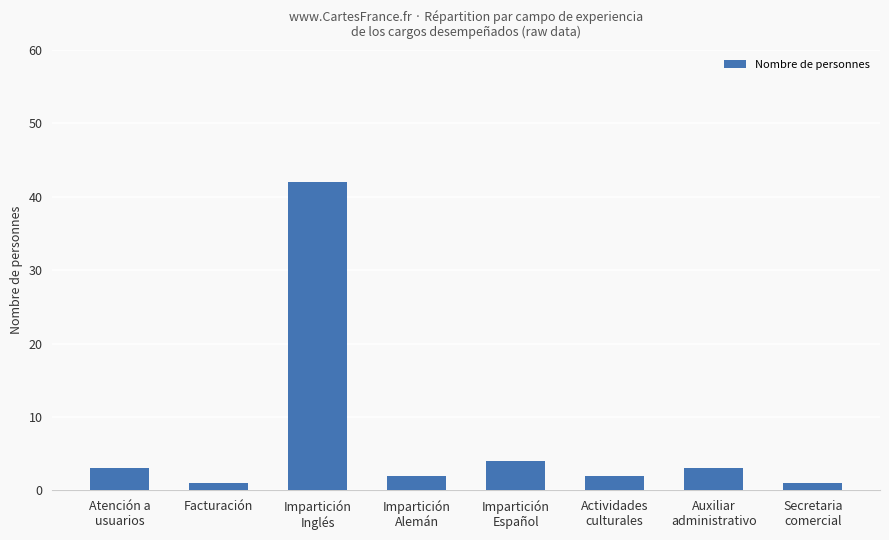

Where is the data nearest to the value 21?

Impartición
Español